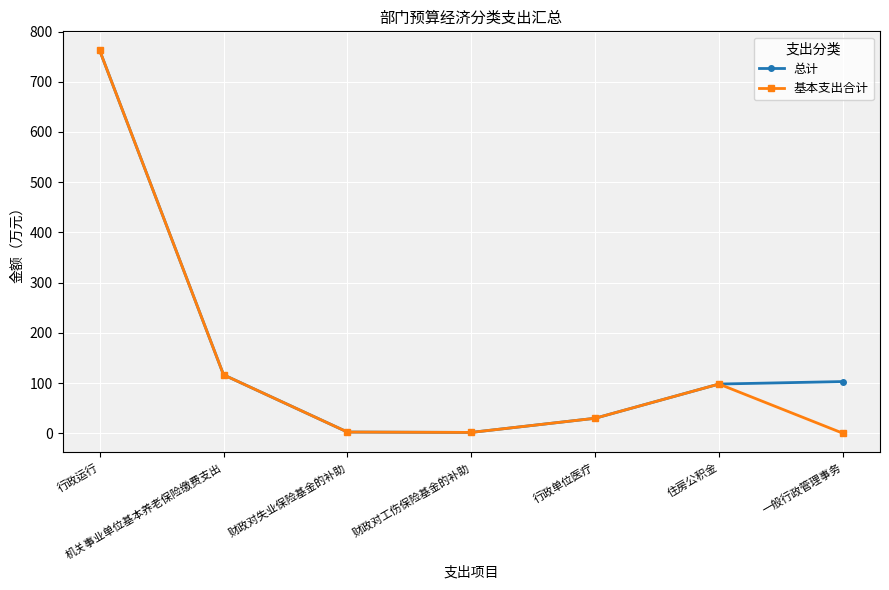

Where is 总计 nearest to the value 381?

机关事业单位基本养老保险缴费支出